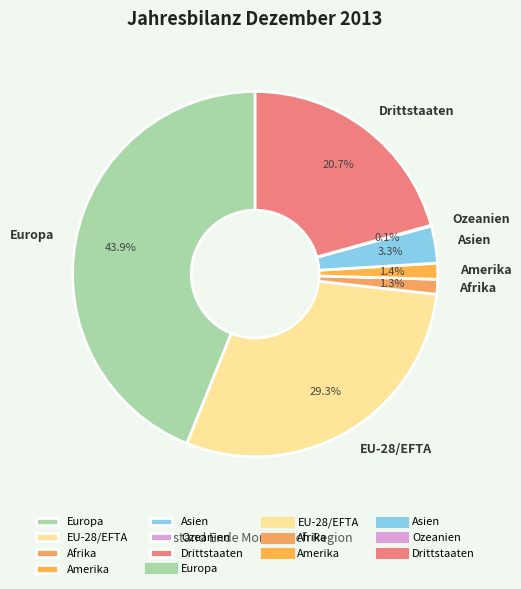

Does Afrika represent more than half of the total?

No